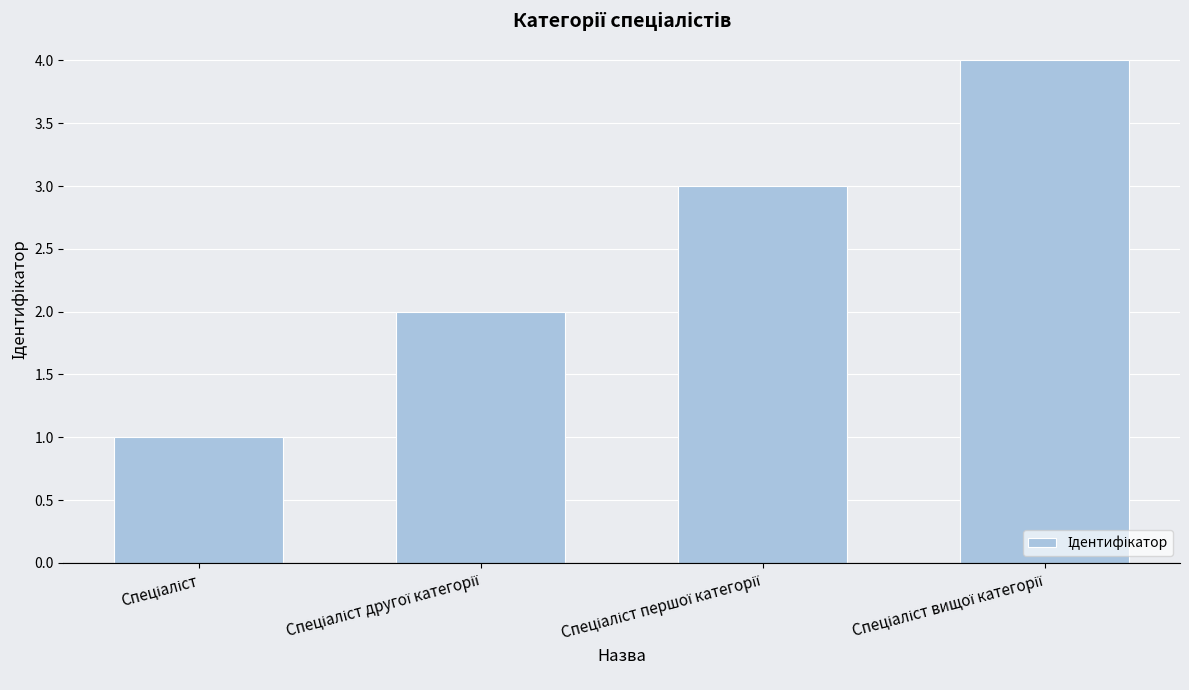

Are the bars horizontal?

No